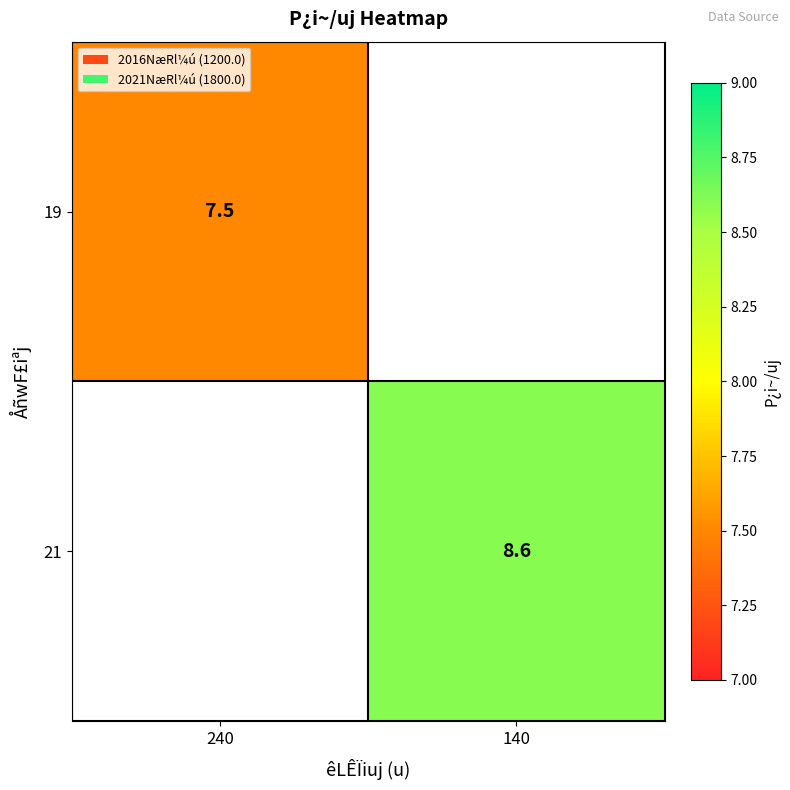

Is it true that 19 equals 3.2 at 240?

False